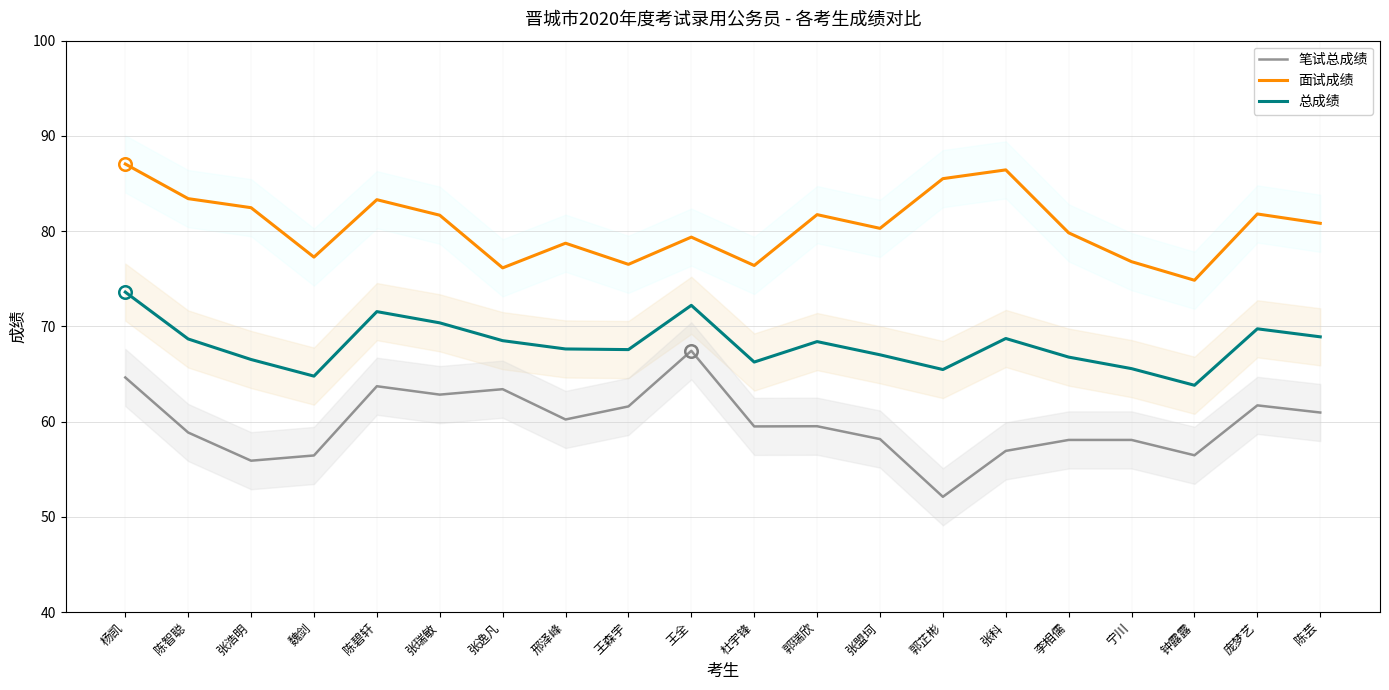

True or false: 笔试总成绩 and 面试成绩 cross at least once.

False